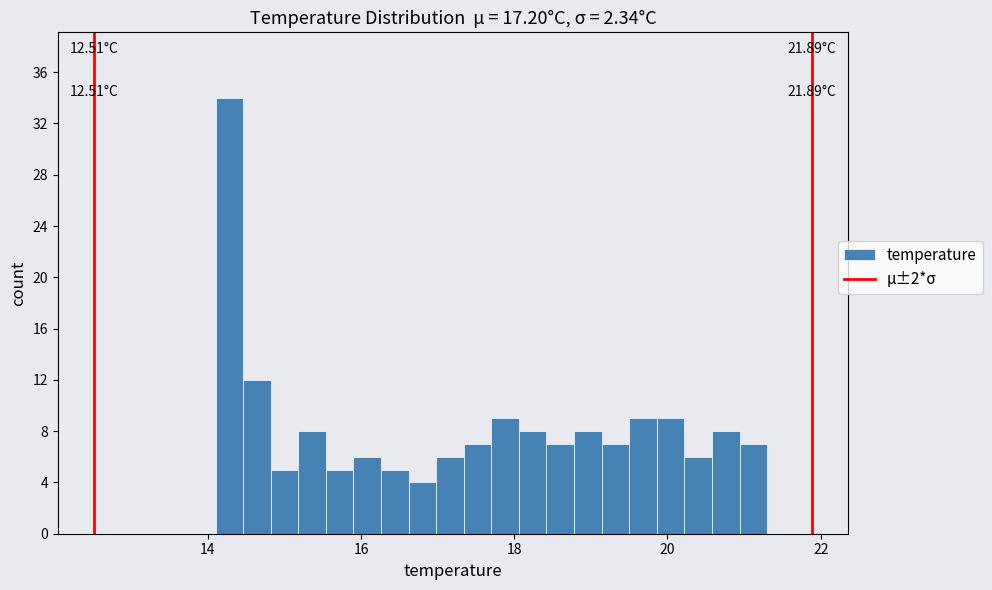

Read against the x-axis, roughly where is the centre of the tallest bar?

14.2